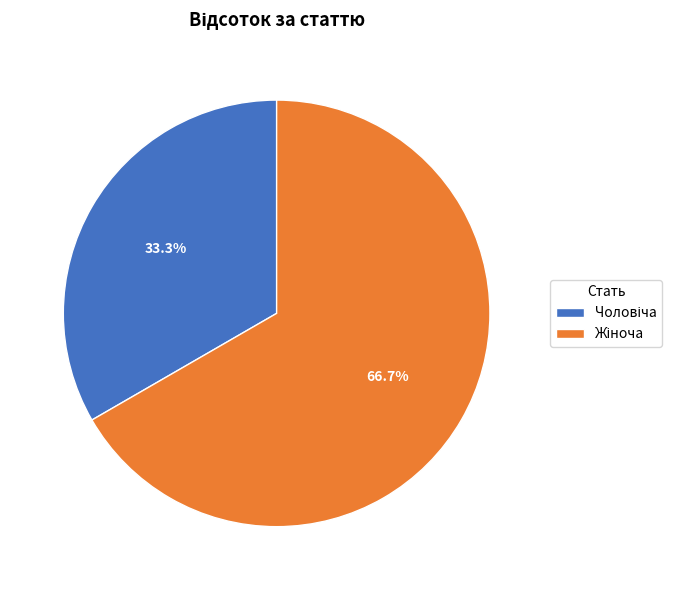

Does any single category account for the majority?

Yes